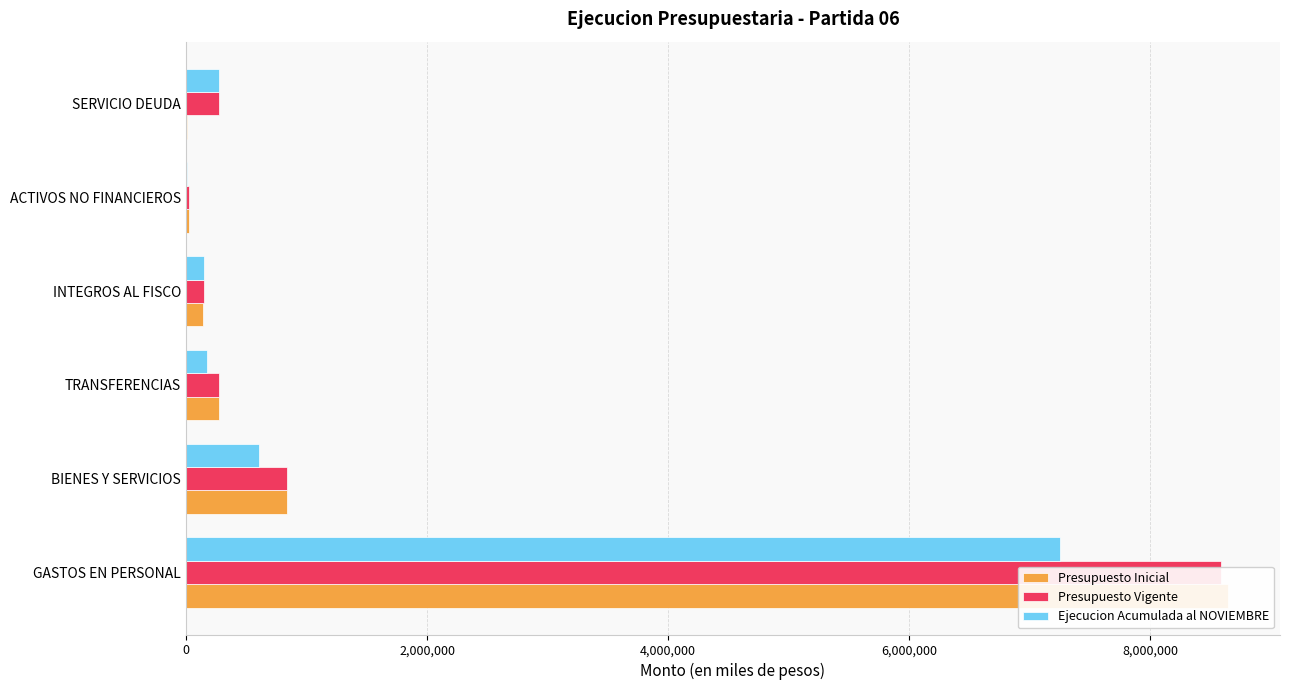

How many values in the Presupuesto Vigente series exceed 271640?

2